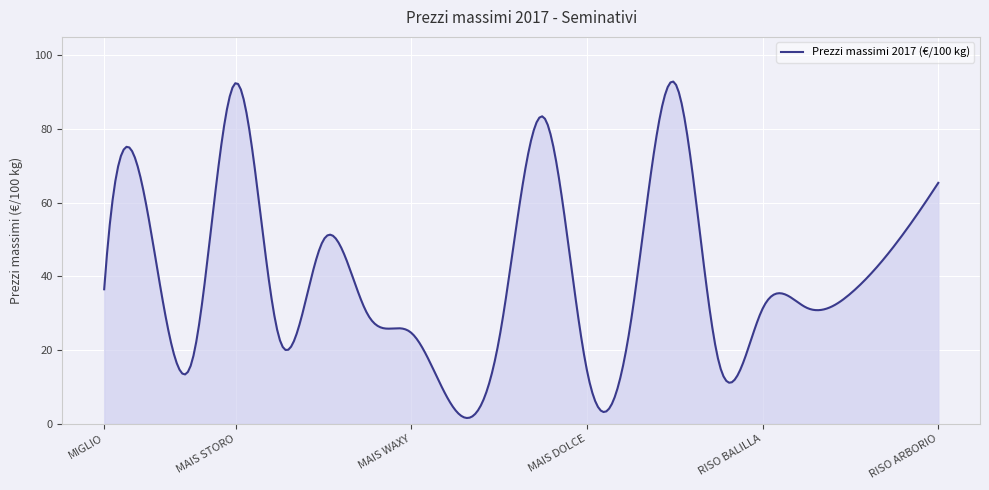

What is the maximum value shown in the chart?

92.9